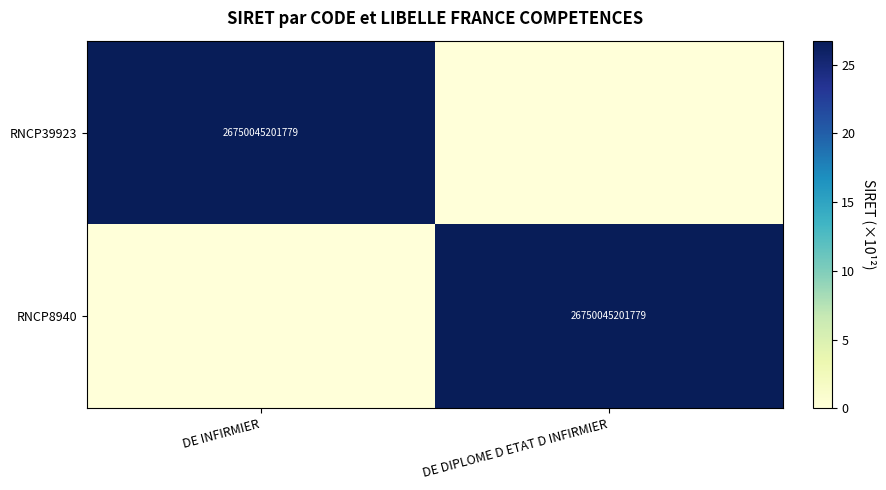

At how many categories does at least one series exceed 19?

2